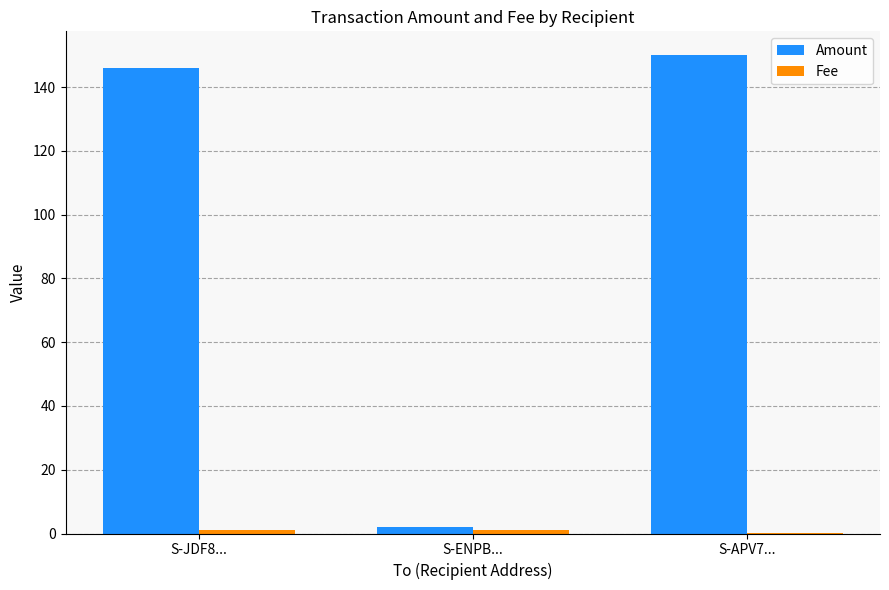

Which category has the highest value across all series?

S-APV7...